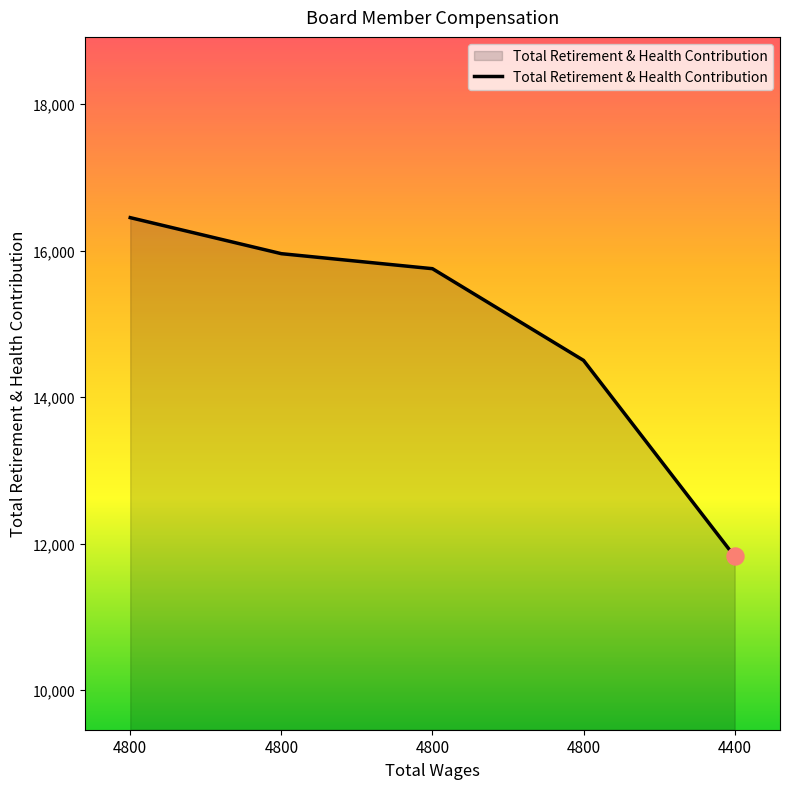

Which has a higher value, 4800 or 4400?

4800